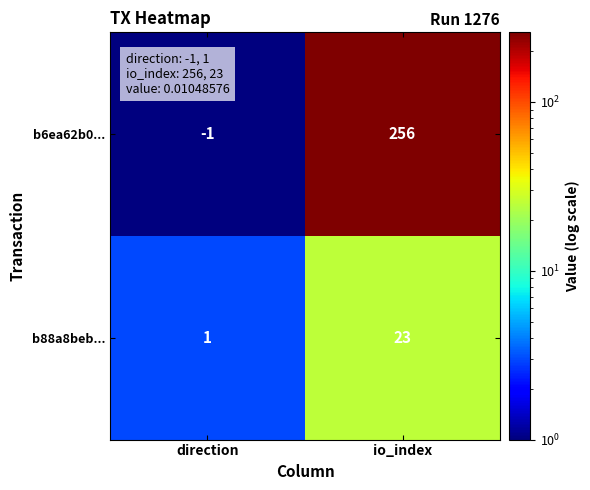

Reading left to right, what are all the values shown in this chart?

b6ea62b0...: direction=-1	io_index=256
b88a8beb...: direction=1	io_index=23